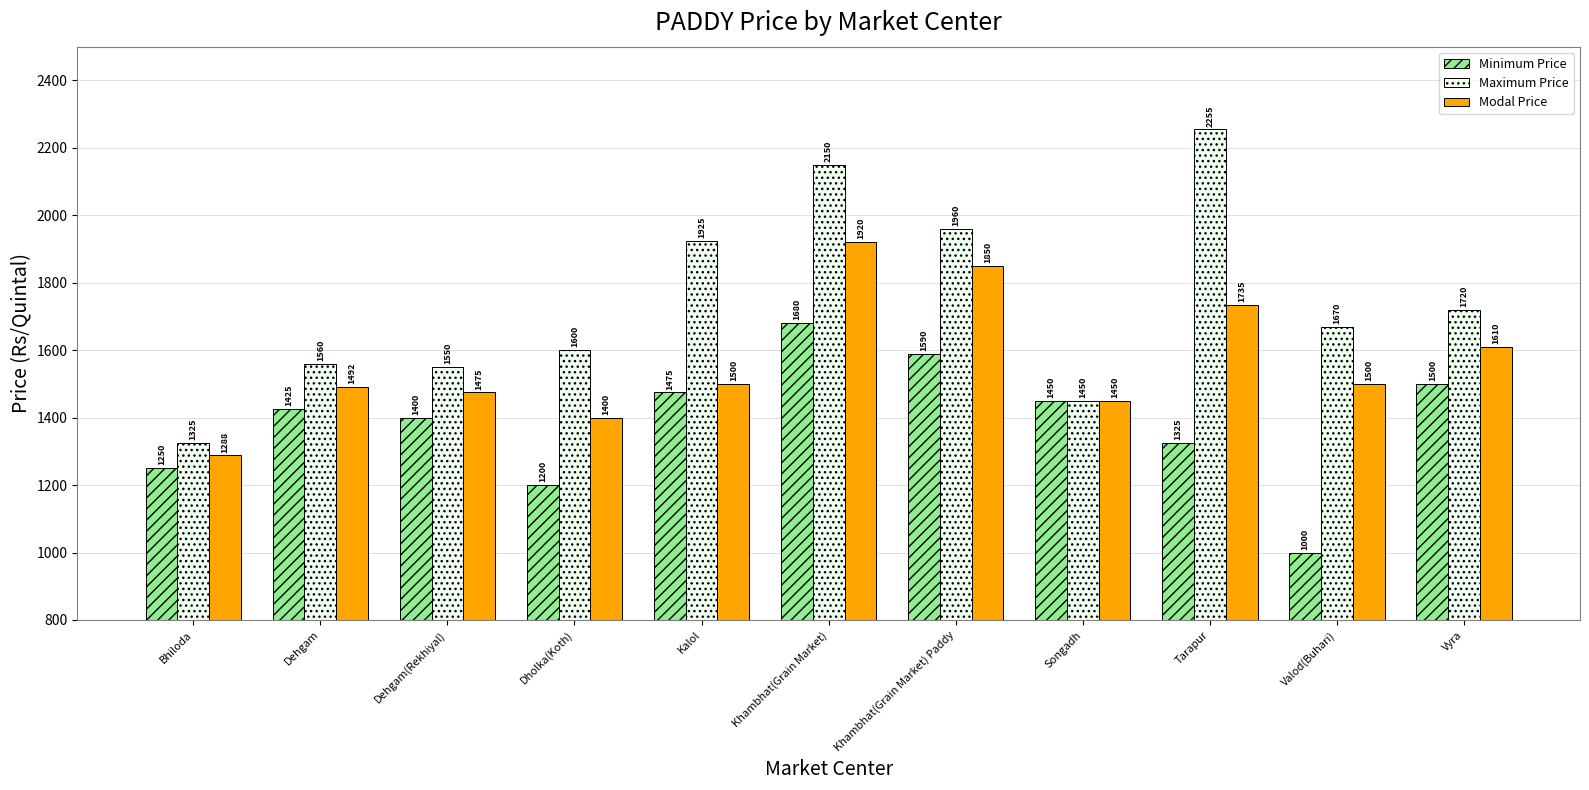

Reading right to left, transcribe all the data shown in this chart.

Minimum Price: 1500	1000	1325	1450	1590	1680	1475	1200	1400	1425	1250
Maximum Price: 1720	1670	2255	1450	1960	2150	1925	1600	1550	1560	1325
Modal Price: 1610	1500	1735	1450	1850	1920	1500	1400	1475	1492	1288